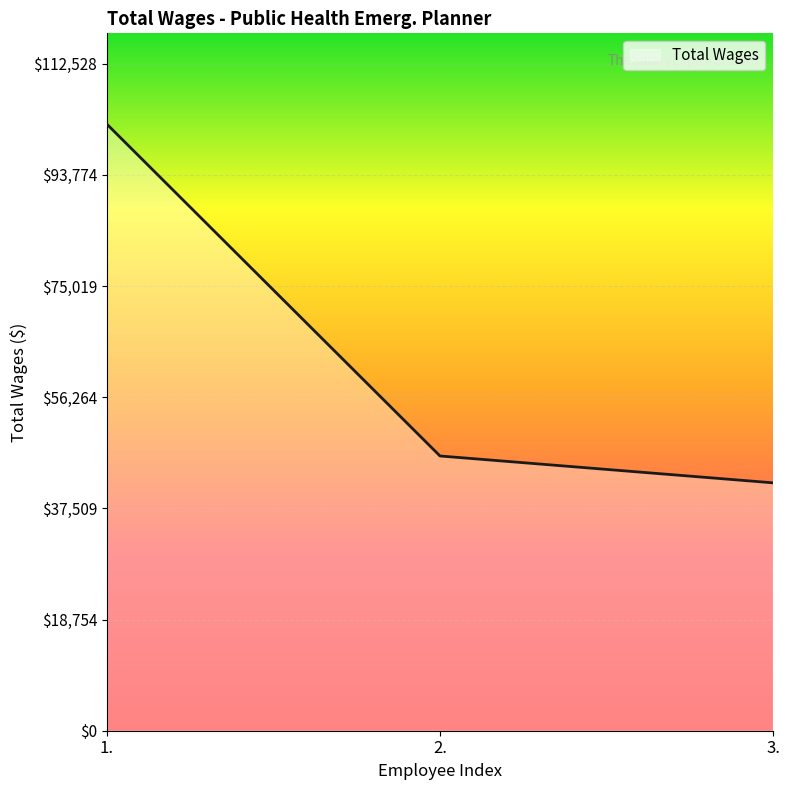

The chart shows a value of 14717 at 3.. True or false?

False